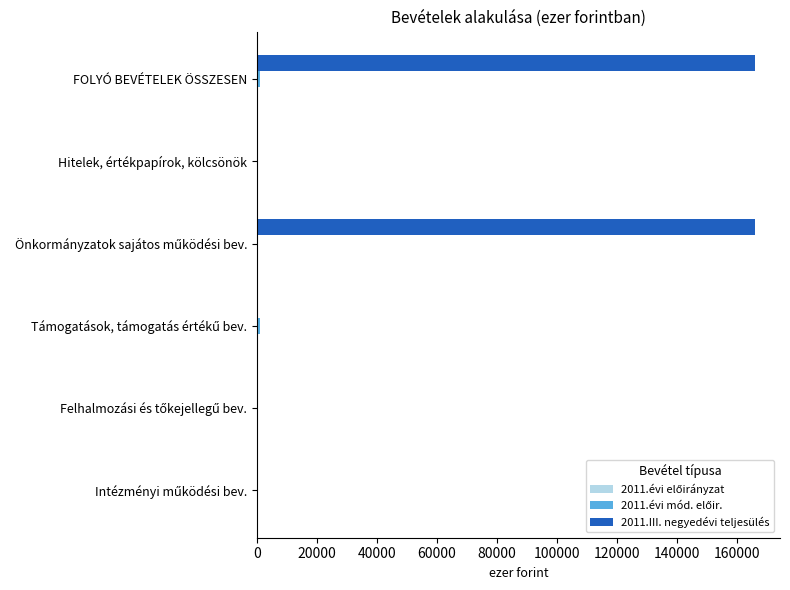

Which series has the largest total across all categories?

2011.III. negyedévi teljesülés